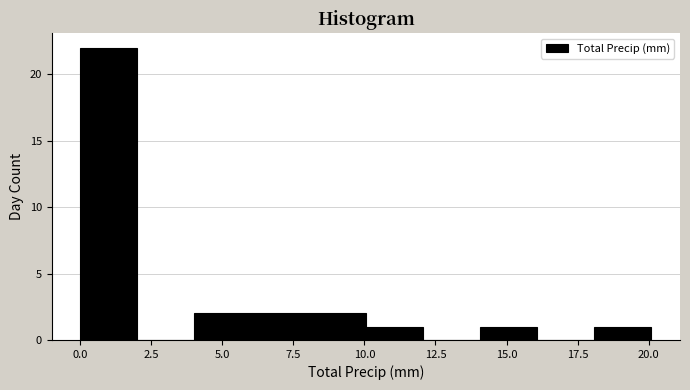

How tall is the bar that spans 10 to 12 on the x-axis? Neither the bar edges nor the heights are printed on the chart, so give them approximately, as read against the axes.

1